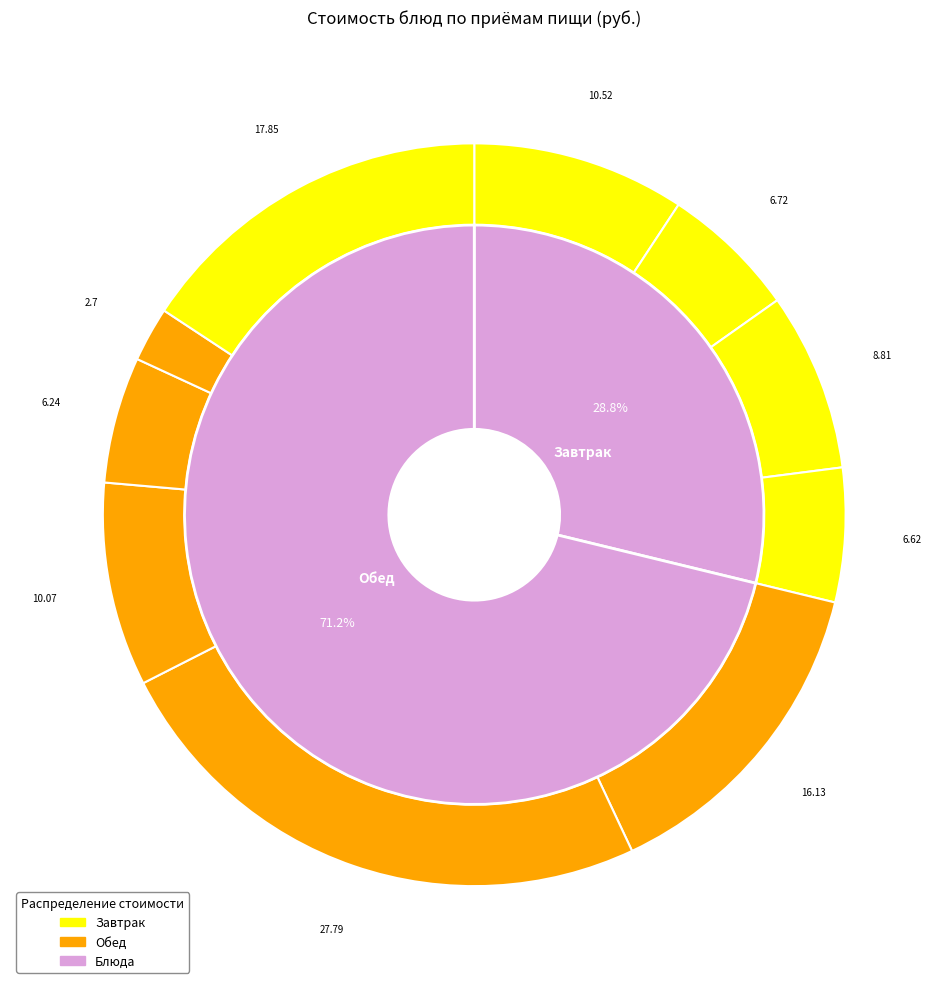

To the nearest percent, what percentage of the pie is бутерброд с маслом?

8%